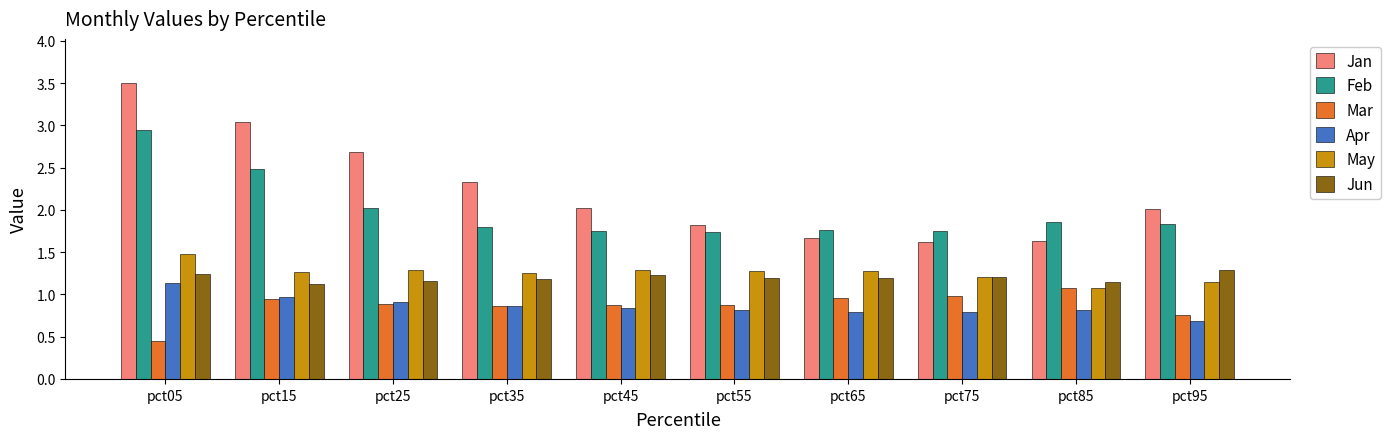

Which series has the largest total across all categories?

Jan